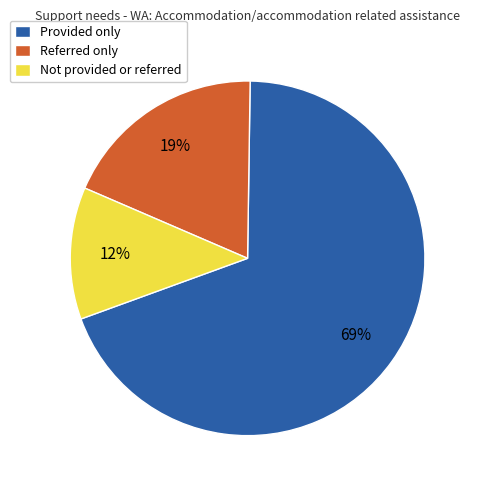

To the nearest percent, what is the difference between the largest and smallest slice percentages?

57%